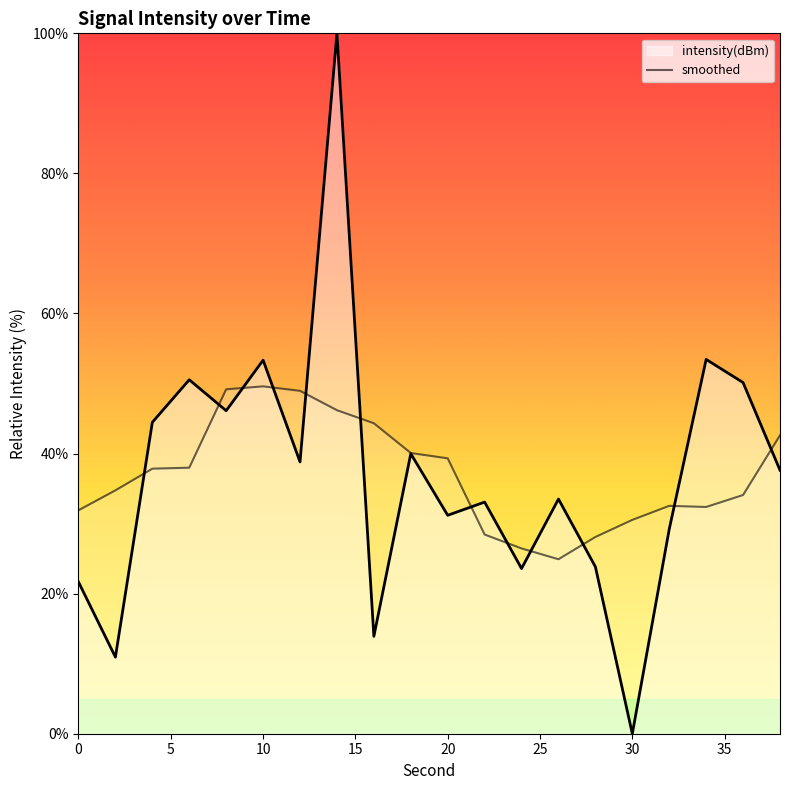

What is the greatest value displayed?

100.0